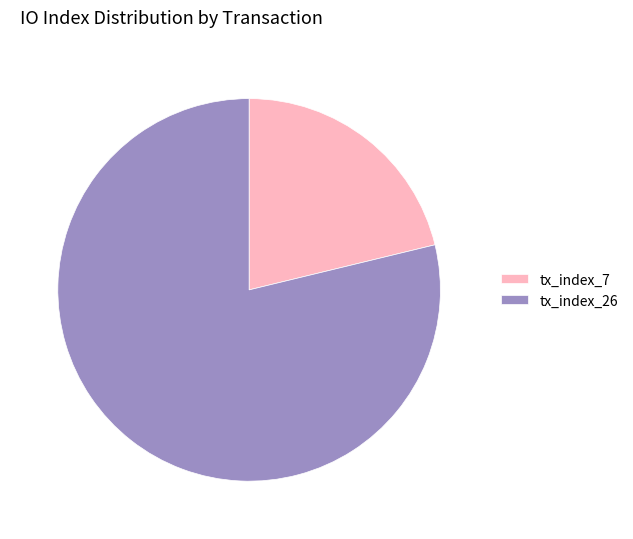

The tx_index_26 slice represents 79% of the pie. True or false?

True